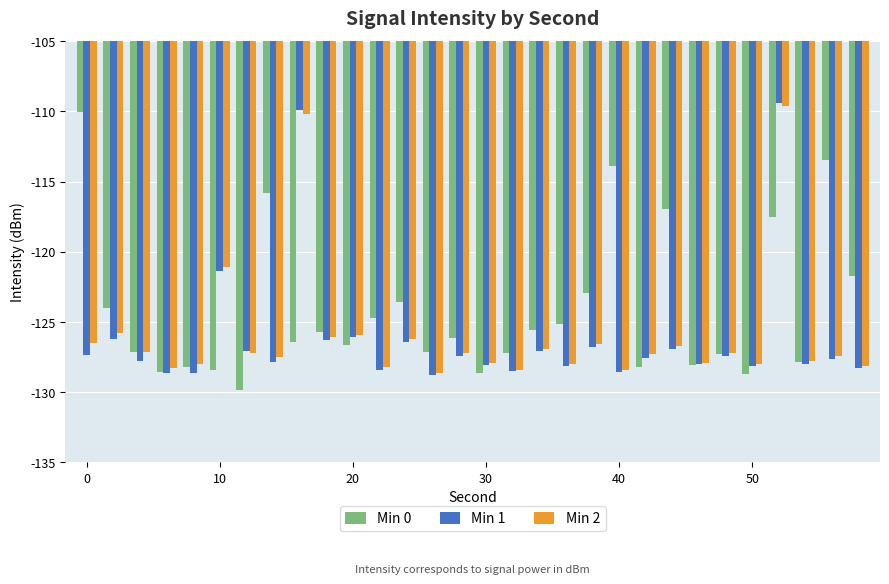

What is the lowest value of the Min 1 series?

-128.8